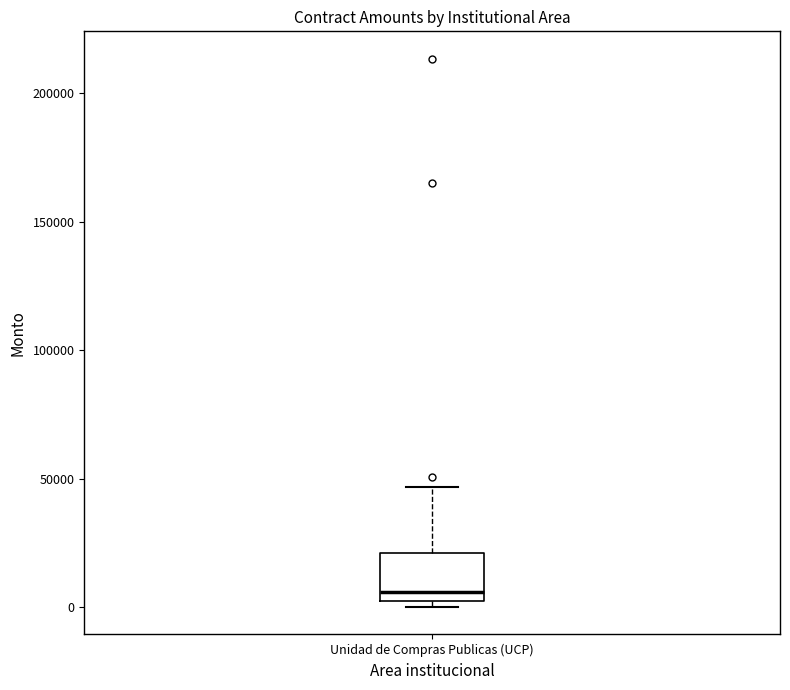

Where does the upper whisker of the box for Unidad de Compras Publicas (UCP) end on the y-axis? The values are not printed on the chart, so give them approximately, as read against the axis.

45000